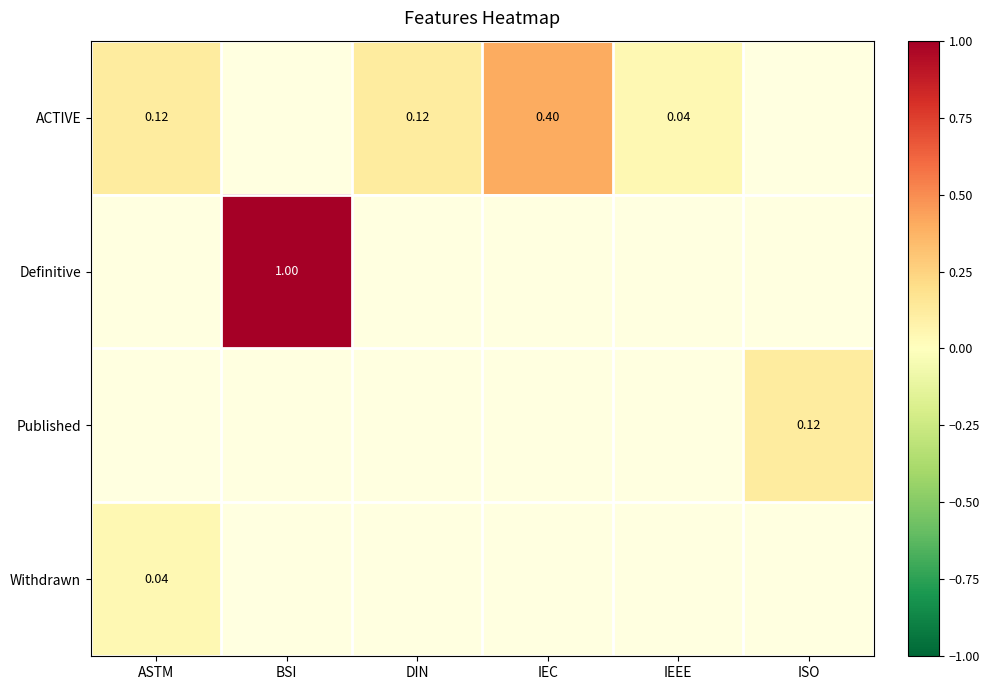

Which category has the lowest value across all series?

IEEE